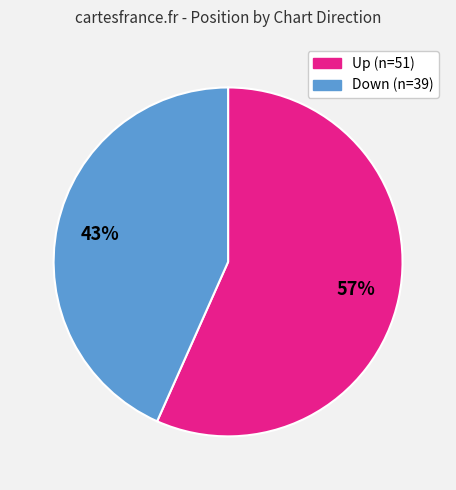

Is there any slice that represents more than half of the pie?

Yes